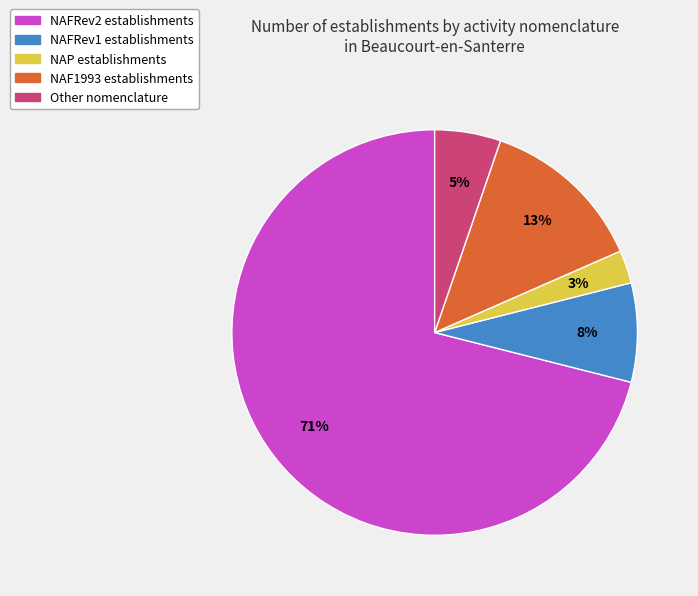

Is it true that NAP is 3% of the pie?

True